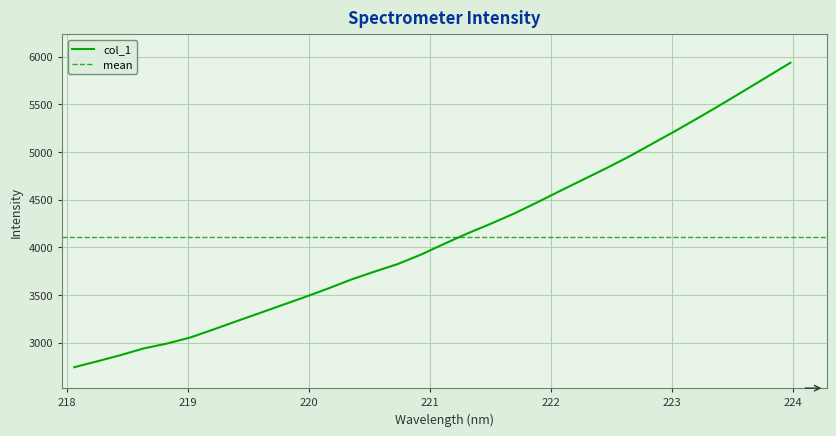

Which has a higher value, 222.4538 or 219.9712?

222.4538